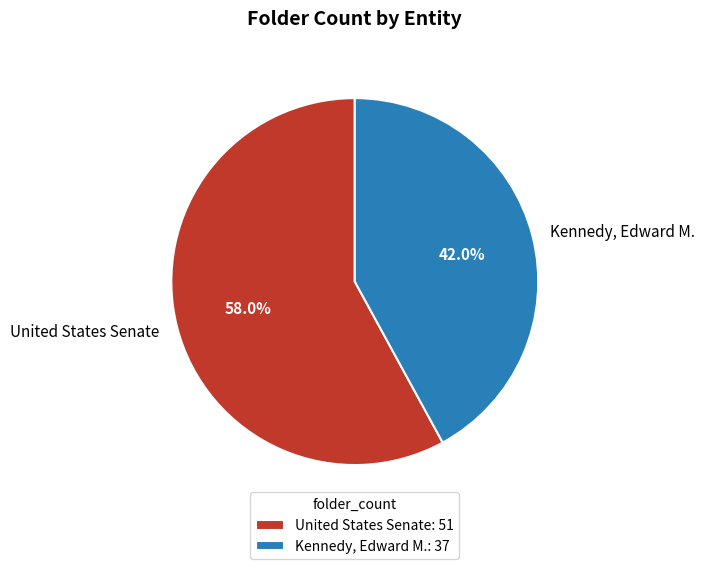

Is there any slice that represents more than half of the pie?

Yes